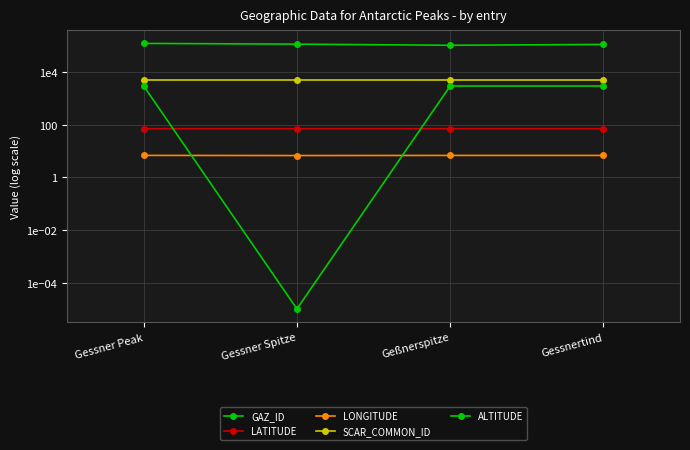

Reading right to left, transcribe all the data shown in this chart.

GAZ_ID: Gessnertind=115141.0	Geßnerspitze=106892.0	Gessner Spitze=118166.0	Gessner Peak=125643.0
LATITUDE: Gessnertind=71.8	Geßnerspitze=71.7	Gessner Spitze=71.8	Gessner Peak=71.8
LONGITUDE: Gessnertind=6.9	Geßnerspitze=6.9	Gessner Spitze=6.8	Gessner Peak=6.9
SCAR_COMMON_ID: Gessnertind=5283.0	Geßnerspitze=5283.0	Gessner Spitze=5283.0	Gessner Peak=5283.0
ALTITUDE: Gessnertind=3020.0	Geßnerspitze=3020.0	Gessner Spitze=0.0	Gessner Peak=3020.0